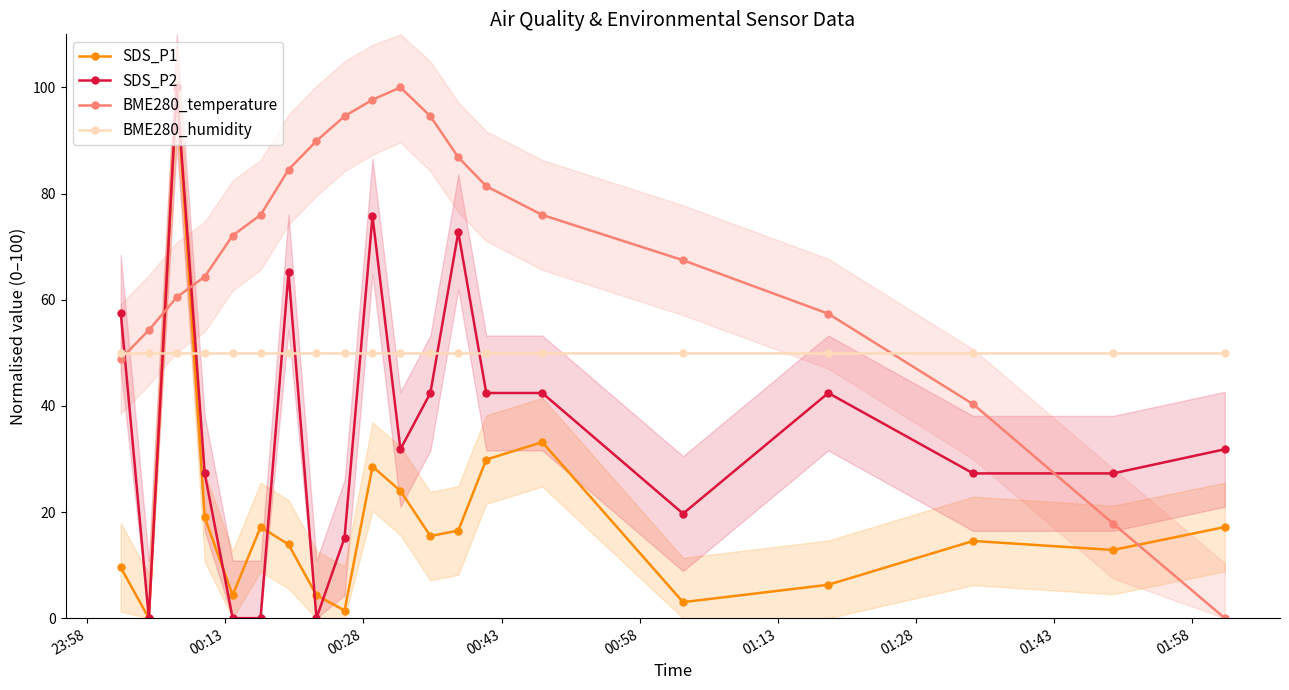

What is the value of the BME280_humidity point at the 2nd from the left?

50.0